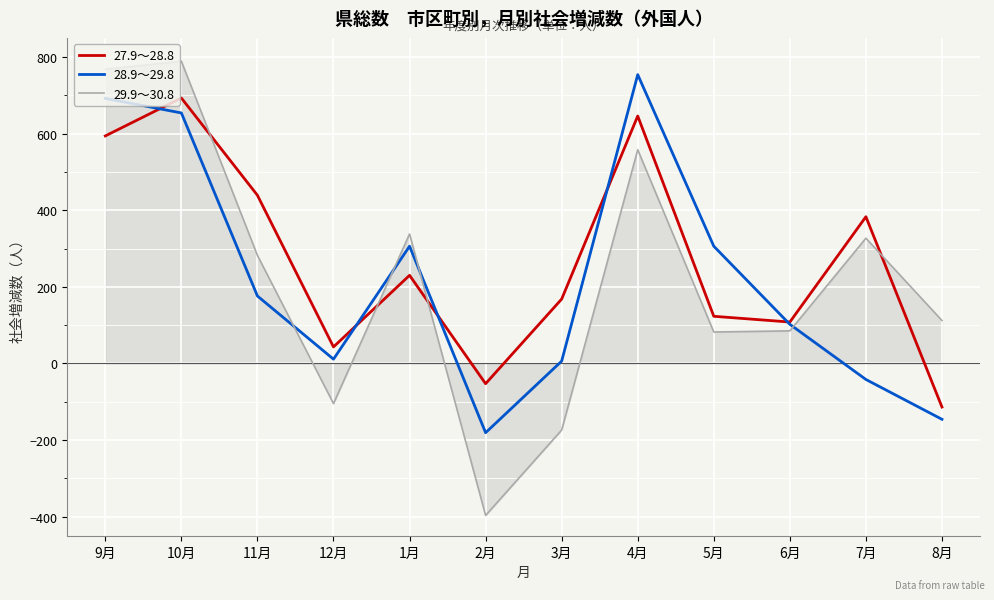

Where is the first local maximum for 27.9～28.8?

10月